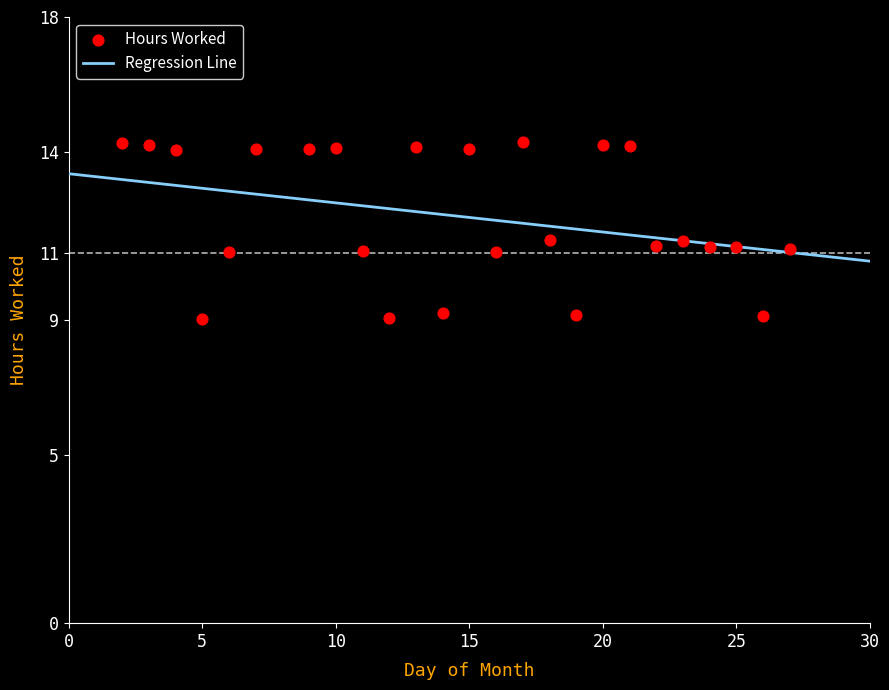

What is the range of Y values (max minus min)?

5.2